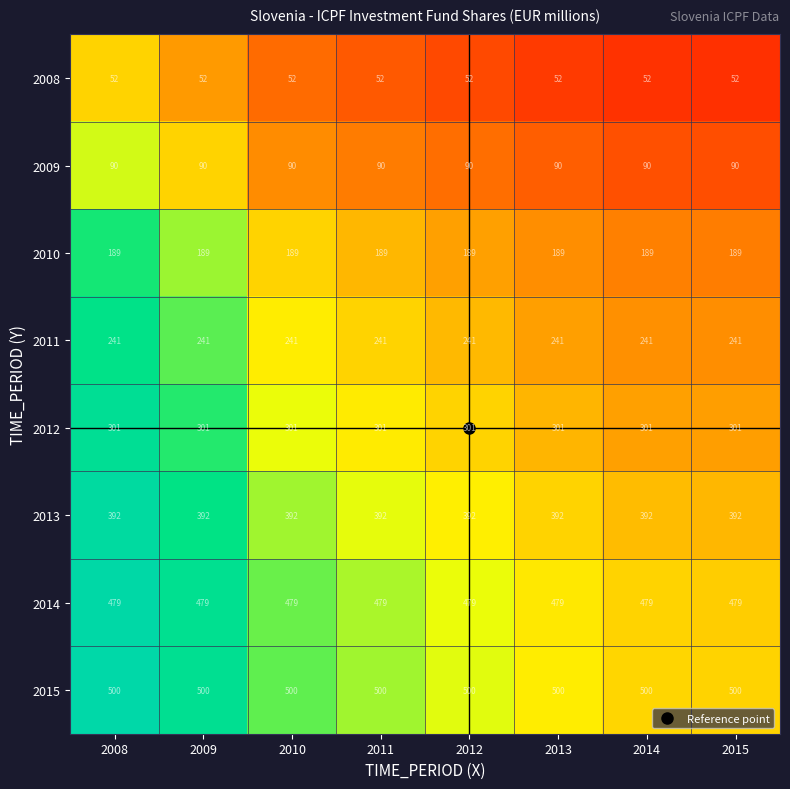

What is the sum of all 2009 values?

720